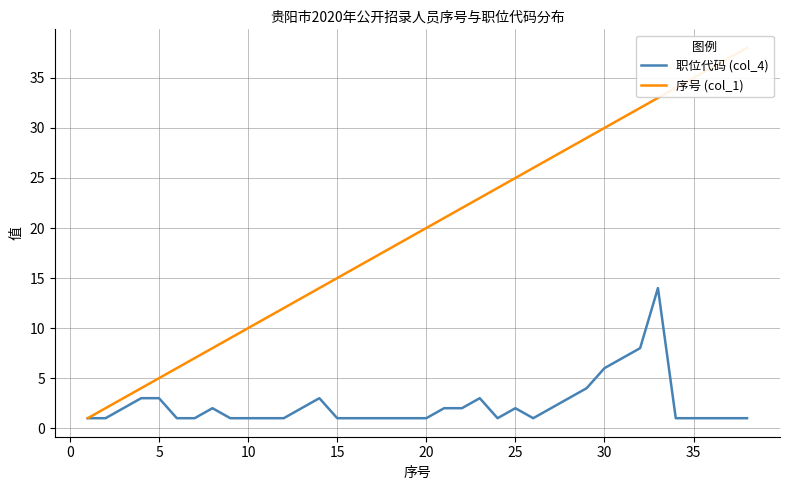

True or false: 序号 (col_1) has more than 0 points higher than both neighbors.

False